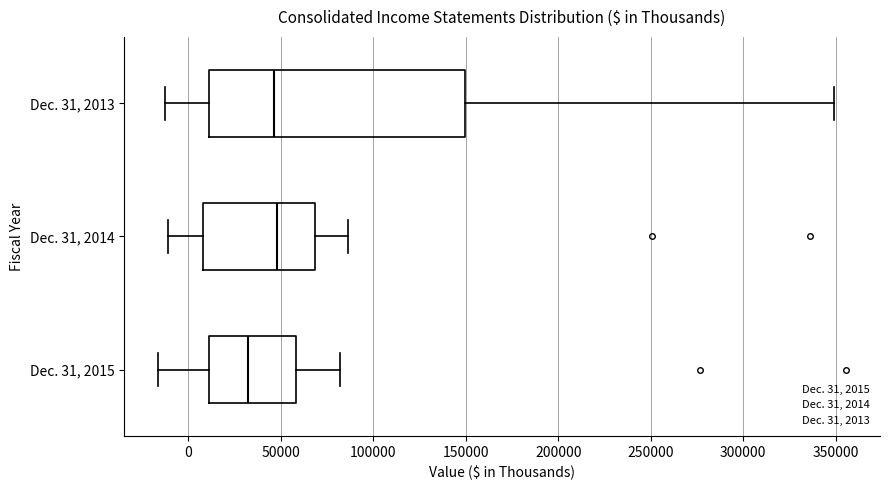

Which box is the widest, from its left edge to its right edge?

Dec. 31, 2013